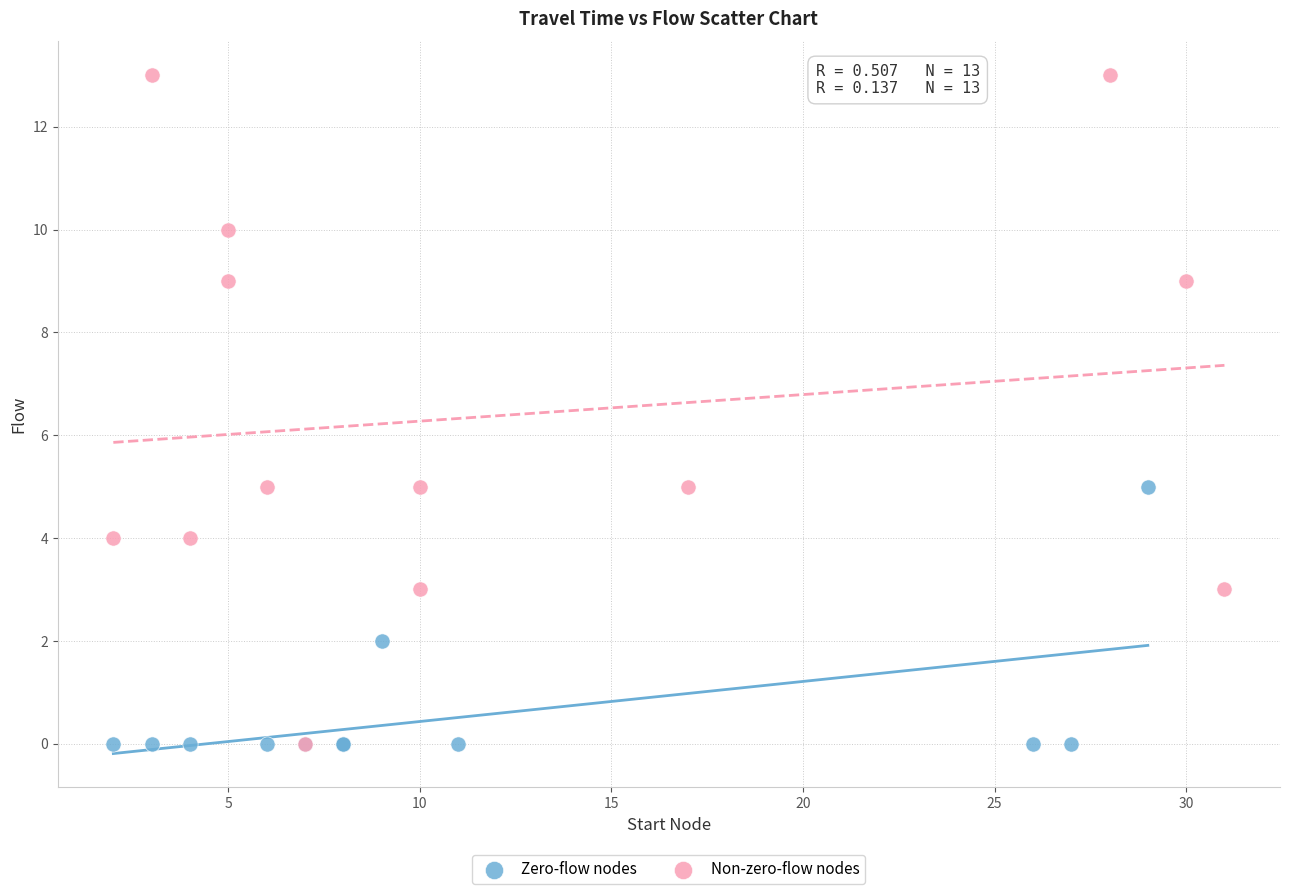

Which series reaches the maximum Y coordinate?

Non-zero-flow nodes